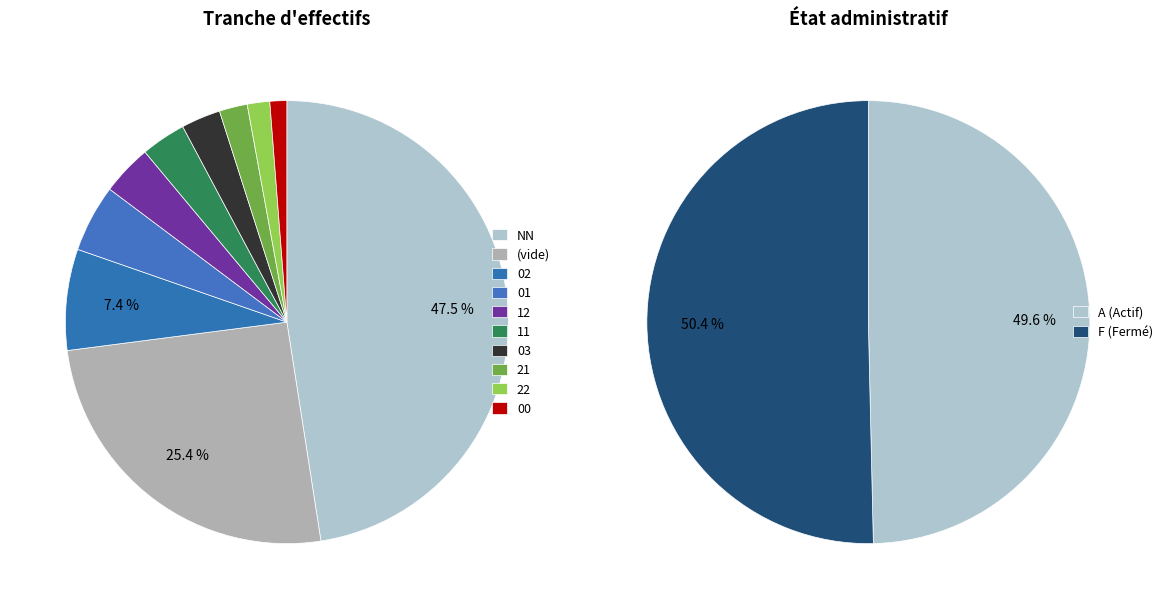

How many segments does this pie chart have?

10